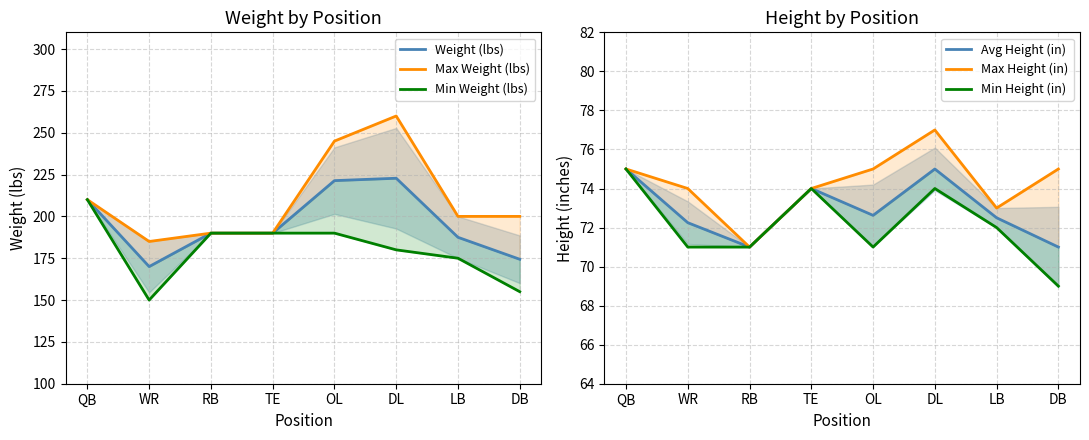

True or false: Min Height (in) and Max Height (in) cross at least once.

False